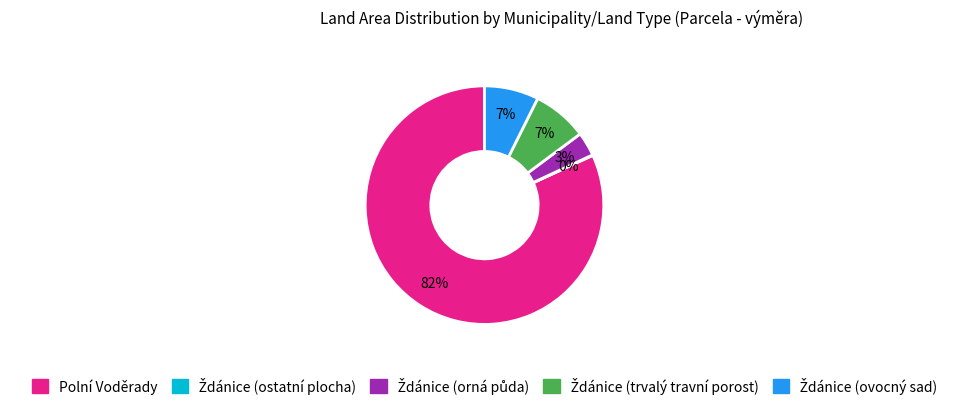

True or false: Polní Voděrady accounts for 82% of the total.

True